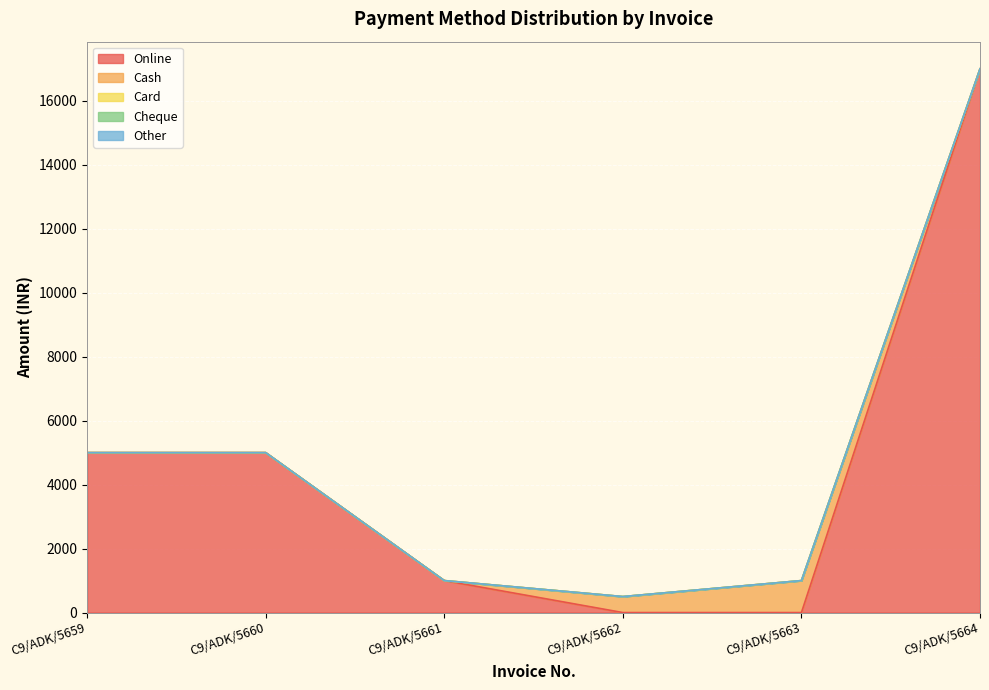

Reading right to left, transcribe all the data shown in this chart.

Online: 17000	0	0	1000	5000	5000
Cash: 0	1000	500	0	0	0
Card: 0	0	0	0	0	0
Cheque: 0	0	0	0	0	0
Other: 0	0	0	0	0	0